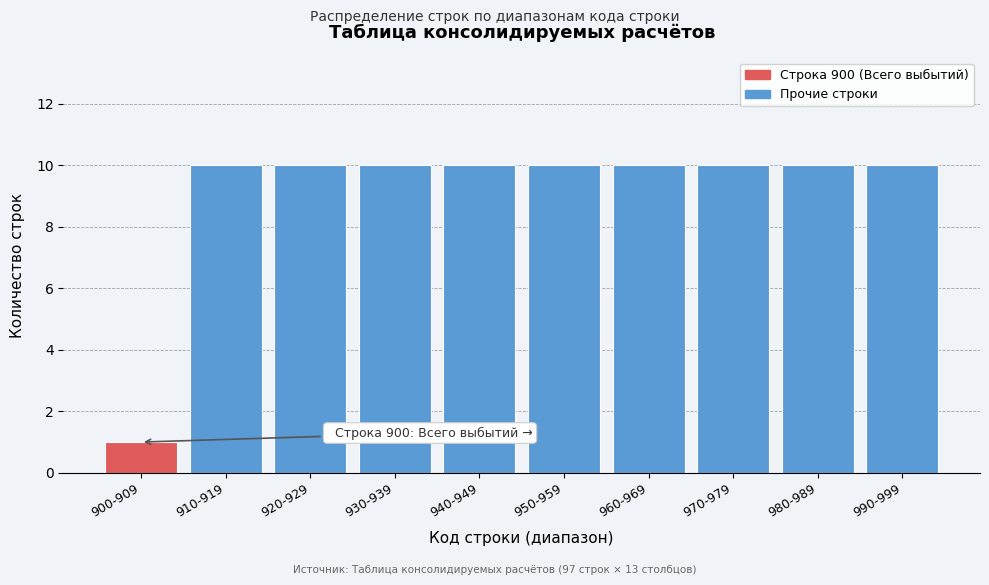

Reading left to right, extract all data points from this chart.

900-909=1	910-919=10	920-929=10	930-939=10	940-949=10	950-959=10	960-969=10	970-979=10	980-989=10	990-999=10